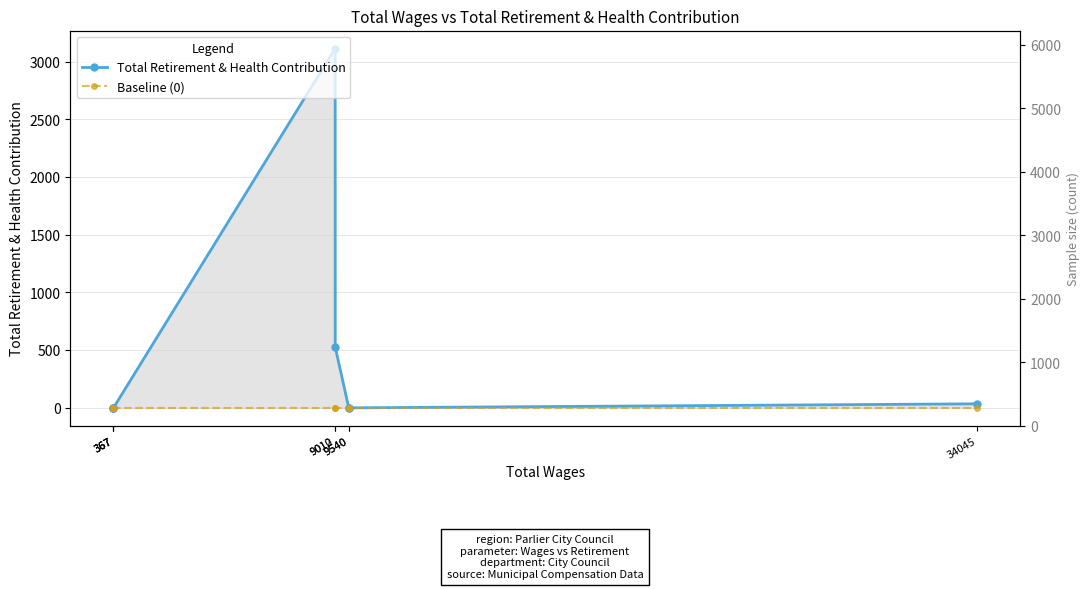

At which label is Total Retirement & Health Contribution closest to 1557?

9012